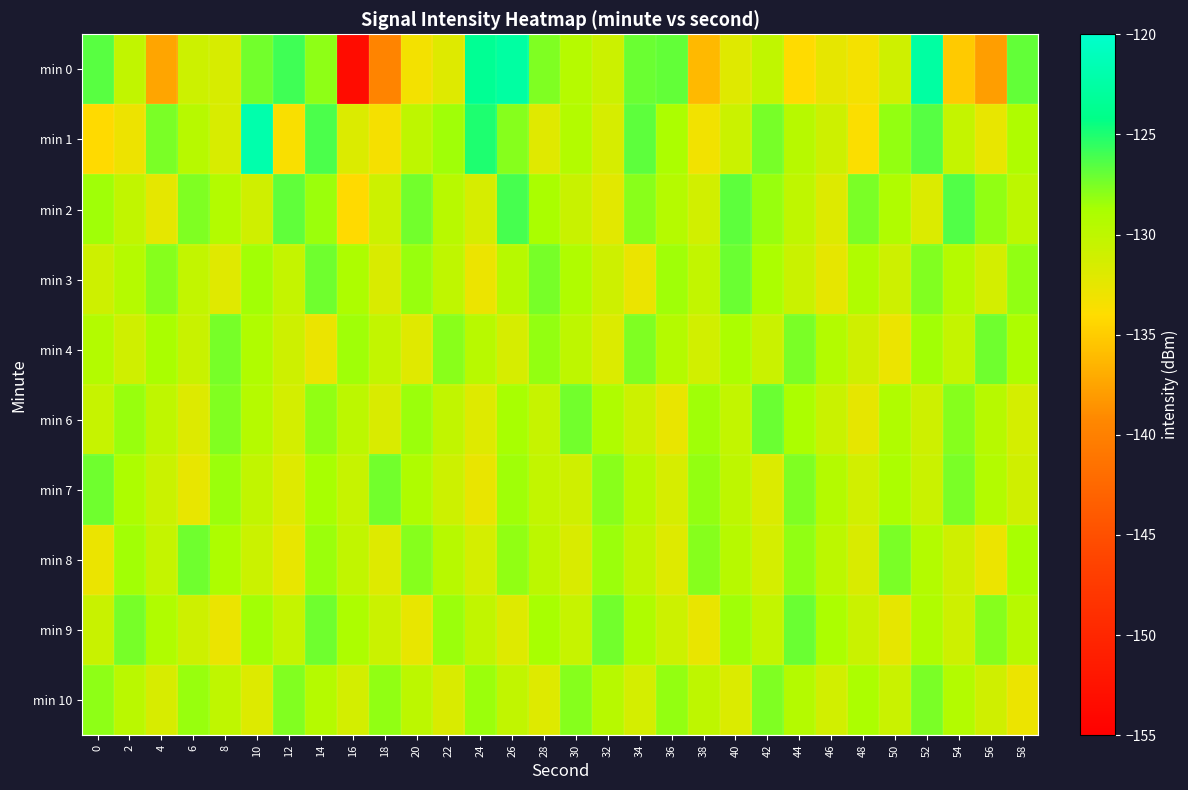

What is the spread (max minus min) of values at 10?

10.0